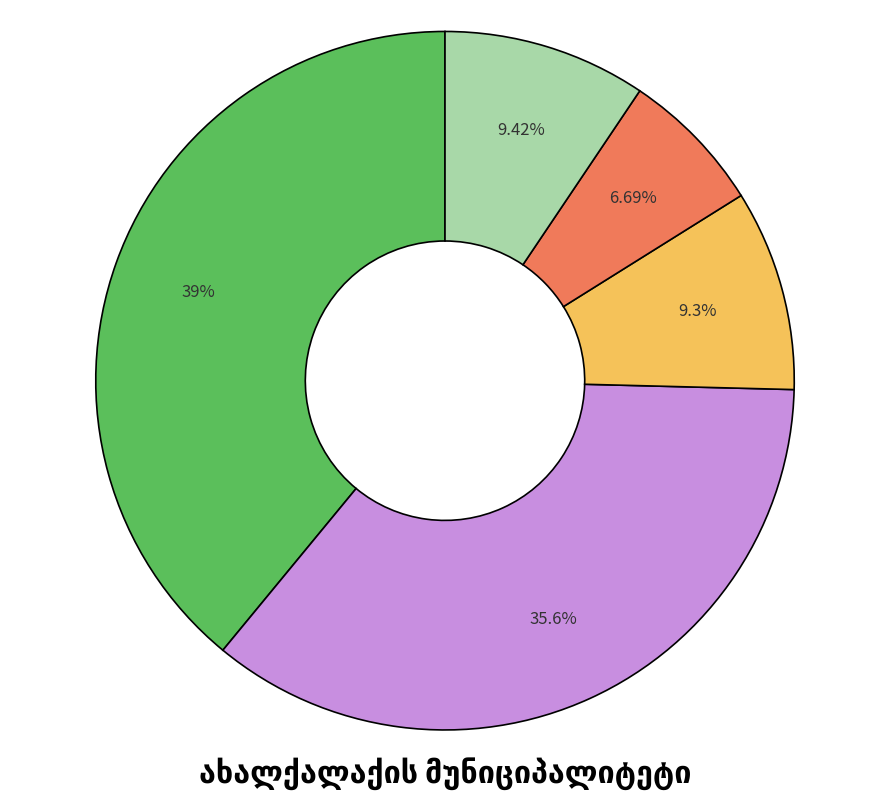

Does any single category account for the majority?

No